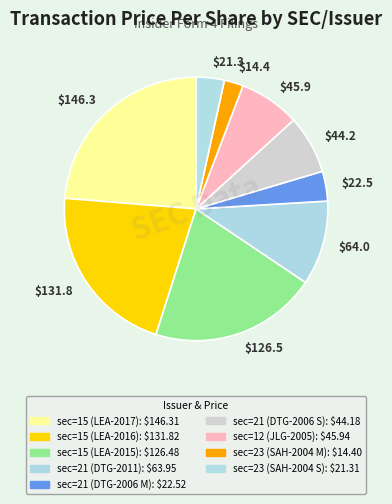

Which category has the smallest portion of the pie?

$14.4